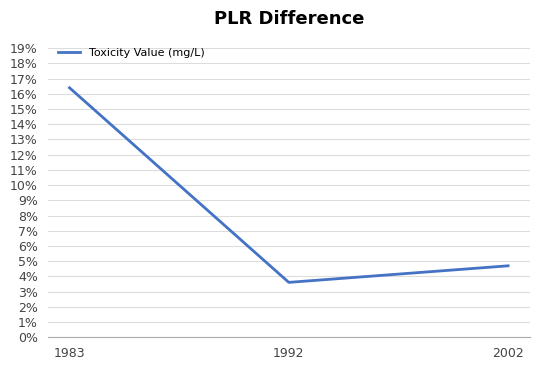

Reading right to left, what are all the values shown in this chart?

2002=0.0	1992=0.0	1983=0.2